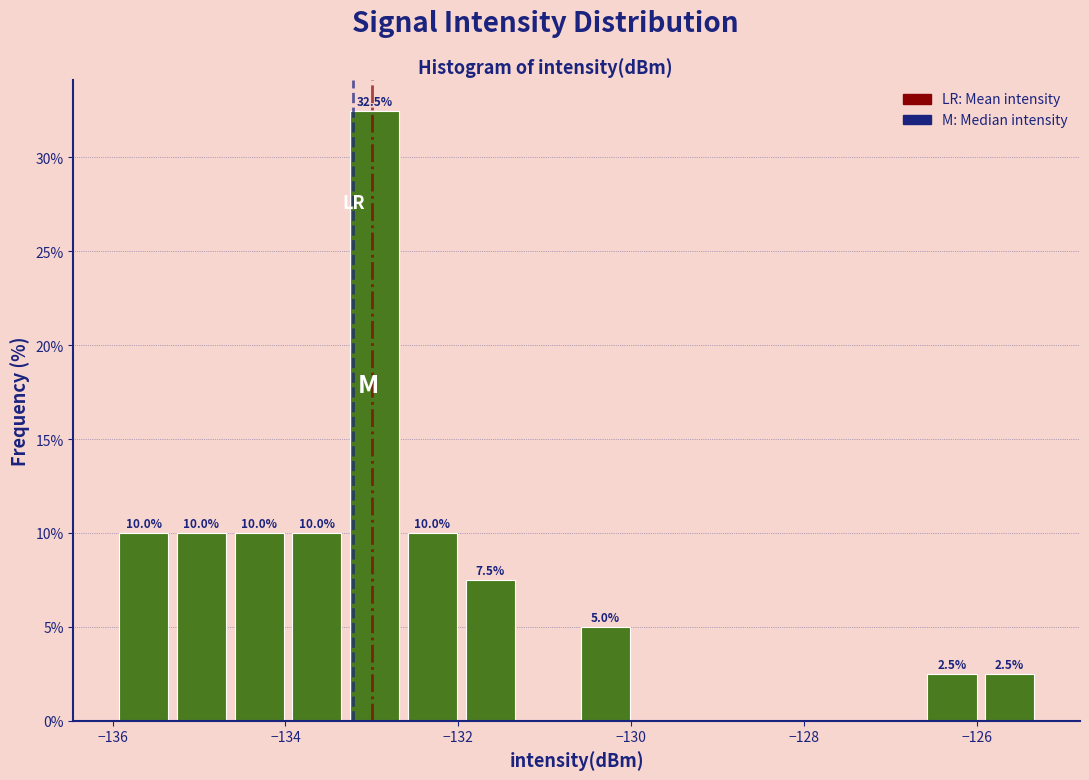

Read against the x-axis, roughly where is the centre of the tallest bar?

-133.0